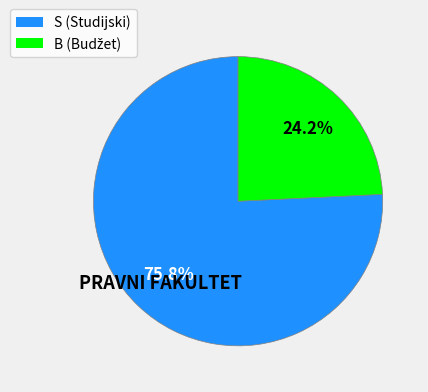

Does any single category account for the majority?

Yes